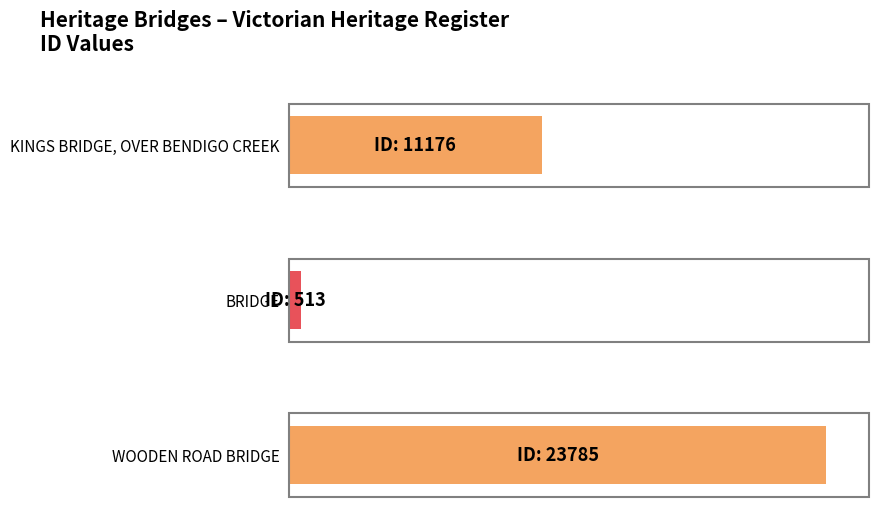

What is the difference between the values at BRIDGE and WOODEN ROAD BRIDGE?

23272